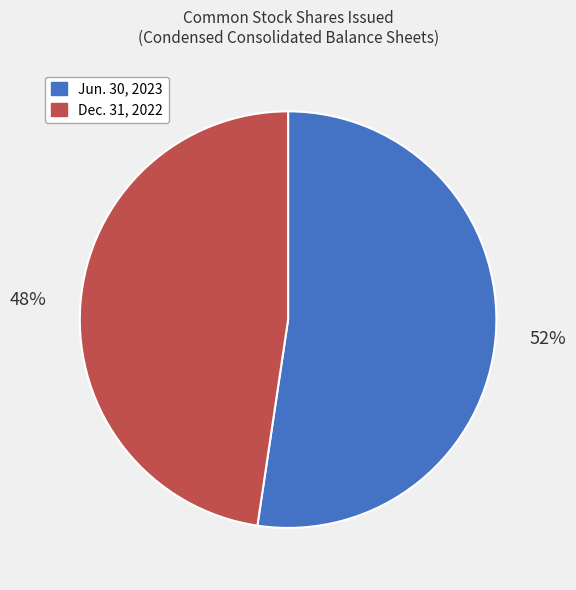

What is the ratio of the value at Jun. 30, 2023 to the value at Dec. 31, 2022?

1.1